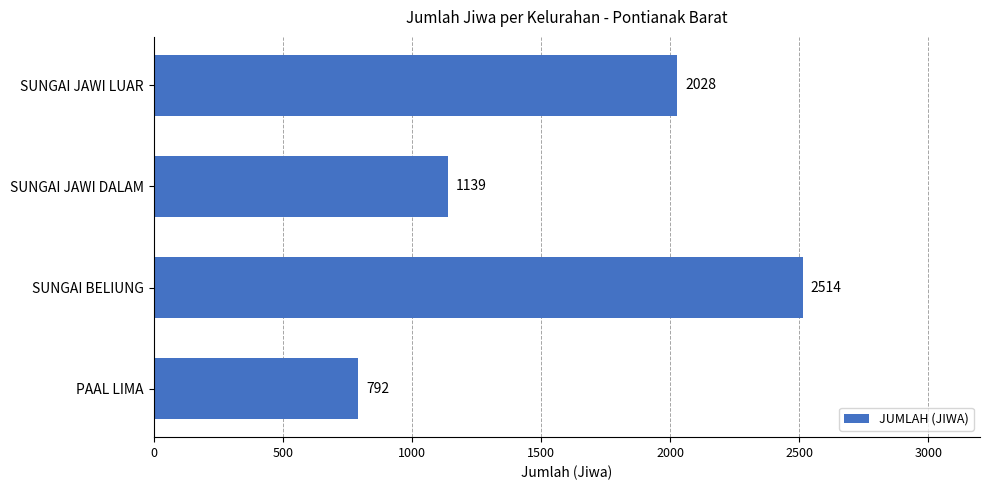

Rank the categories by value from lowest to highest.

PAAL LIMA, SUNGAI JAWI DALAM, SUNGAI JAWI LUAR, SUNGAI BELIUNG